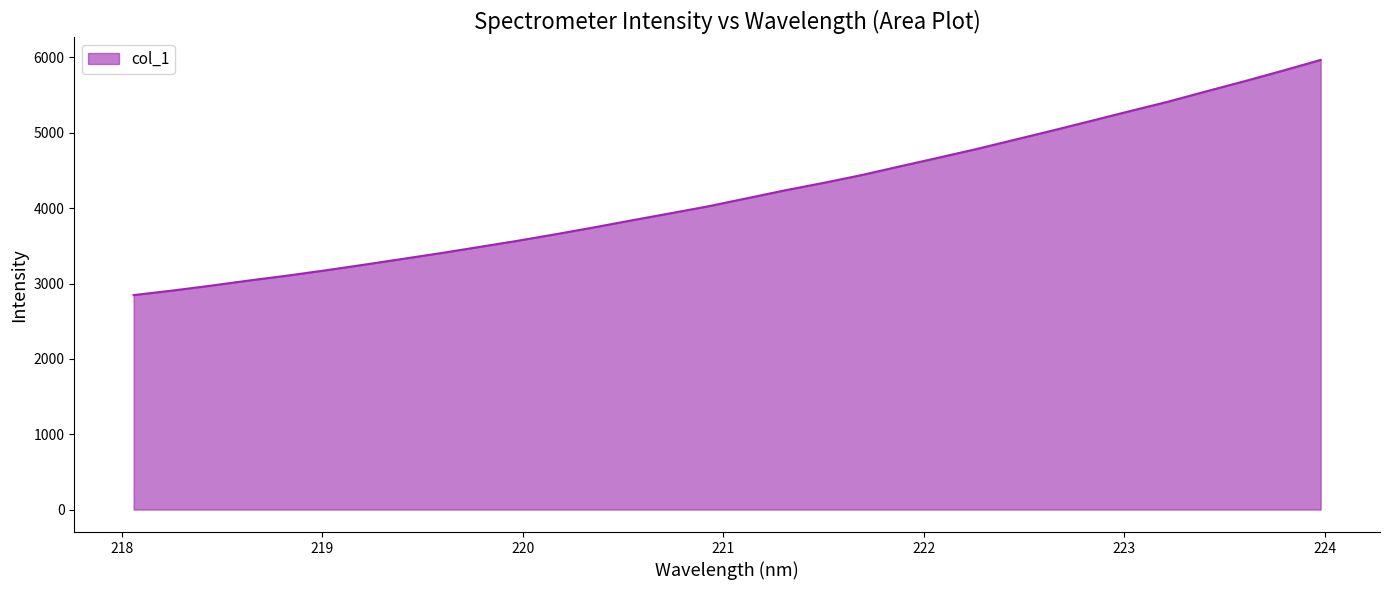

What is the difference between the maximum and minimum values?

3121.6